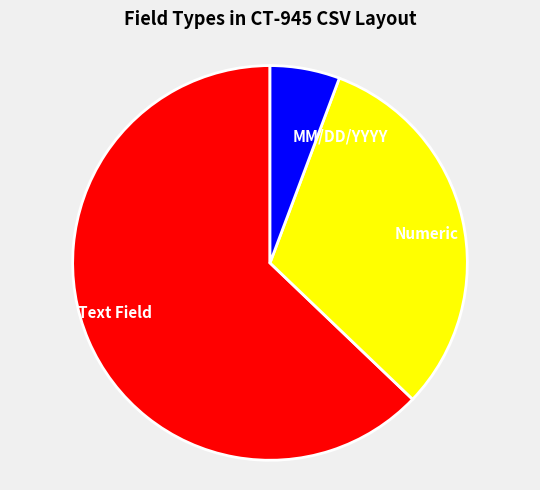

Rank the categories by value from highest to lowest.

Text Field, Numeric, MM/DD/YYYY